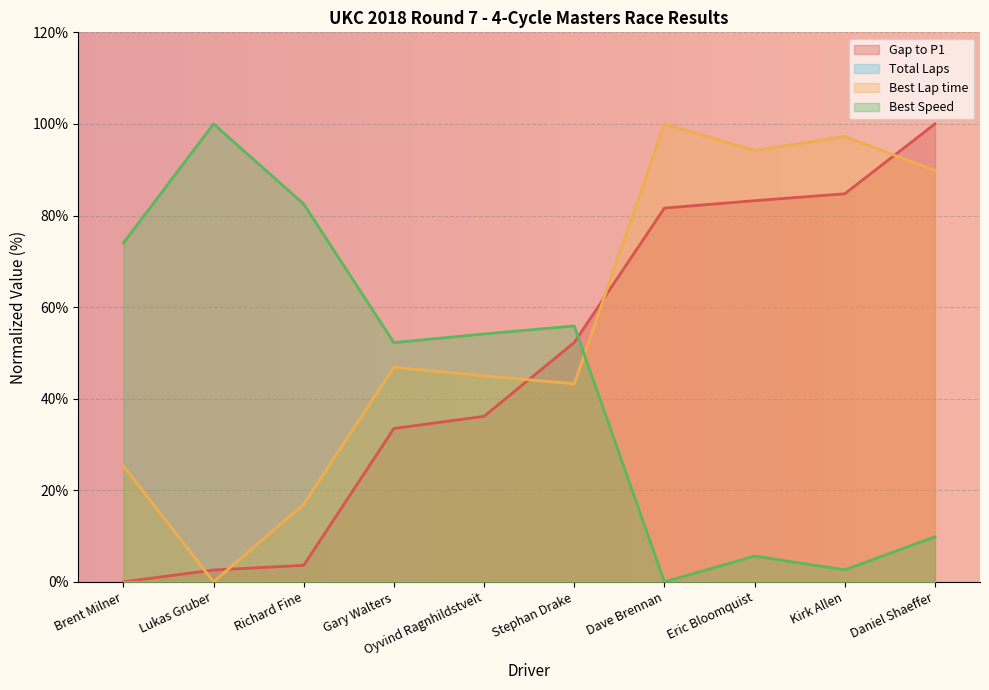

Rank the series by their average value, from lowest to highest.

Best Speed, Gap to P1, Best Lap time